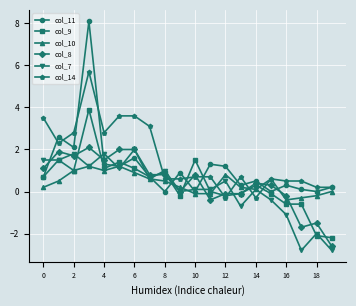

True or false: col_14 has more than 1 points higher than both neighbors.

True